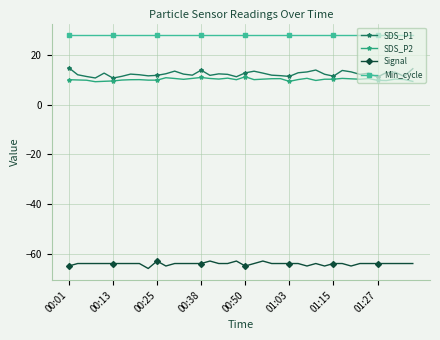

In SDS_P1, how many points are higher than both neighbors (excluding endpoints)?

10